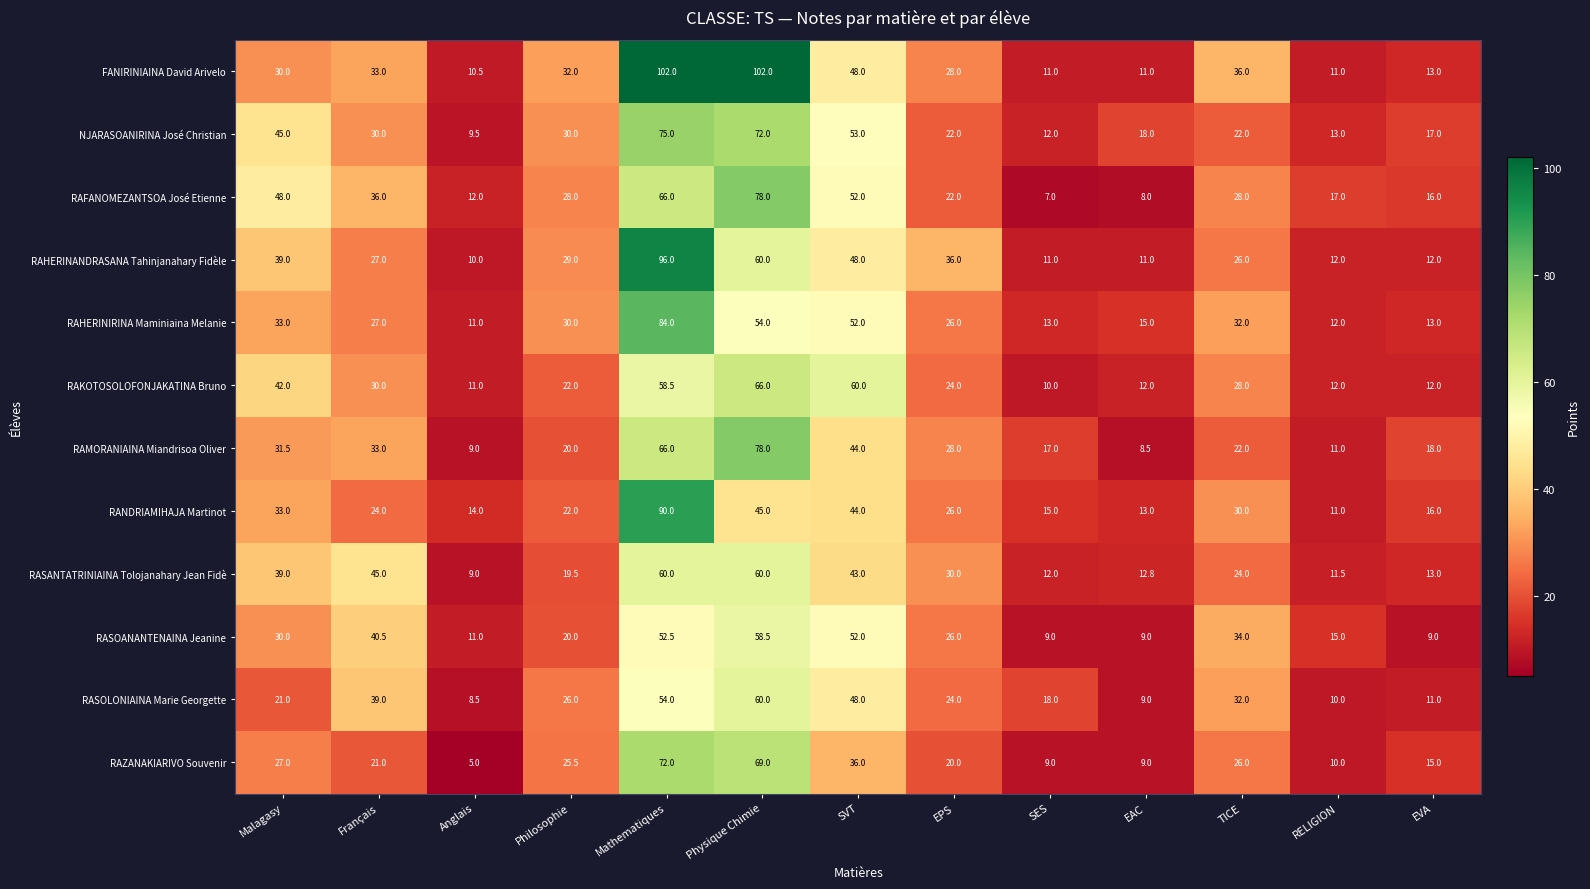

At which label does RAHERINANDRASANA Tahinjanahary Fidèle reach its minimum?

Anglais